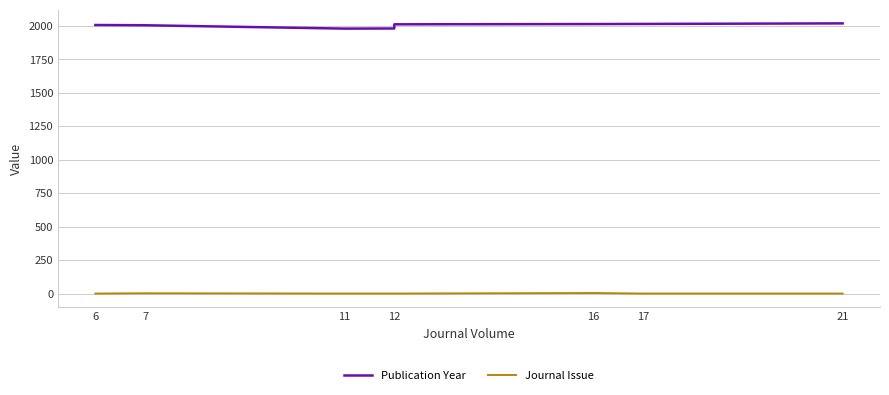

Reading left to right, extract all data points from this chart.

Publication Year: 2007	2005	1980	1981	2012	2014	2015	2019
Journal Issue: 1	3	1	1	1	5	1	1